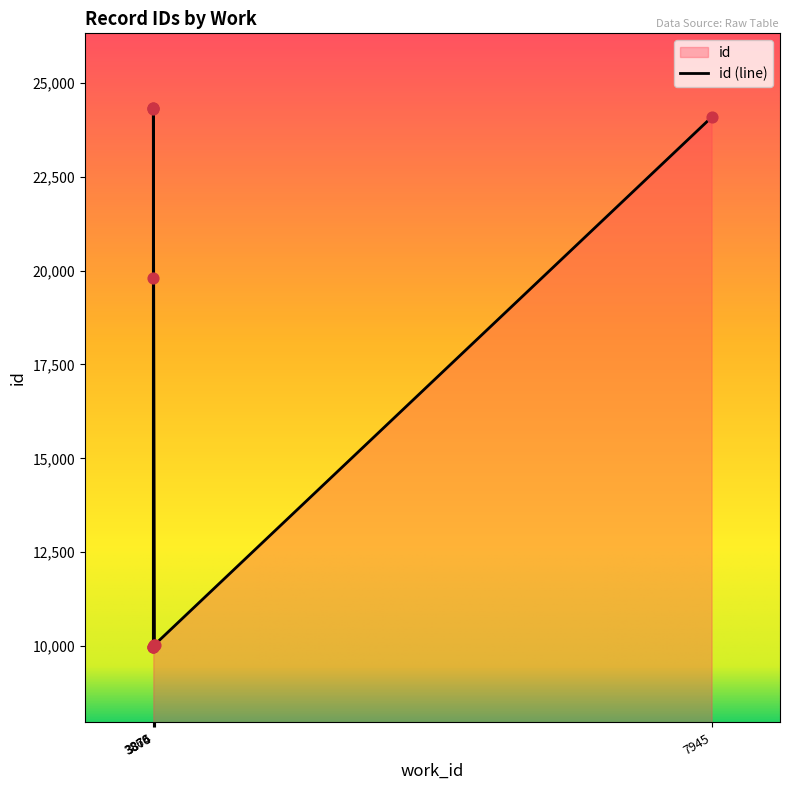

What is the change in value from 3866 to 7945?

+4295